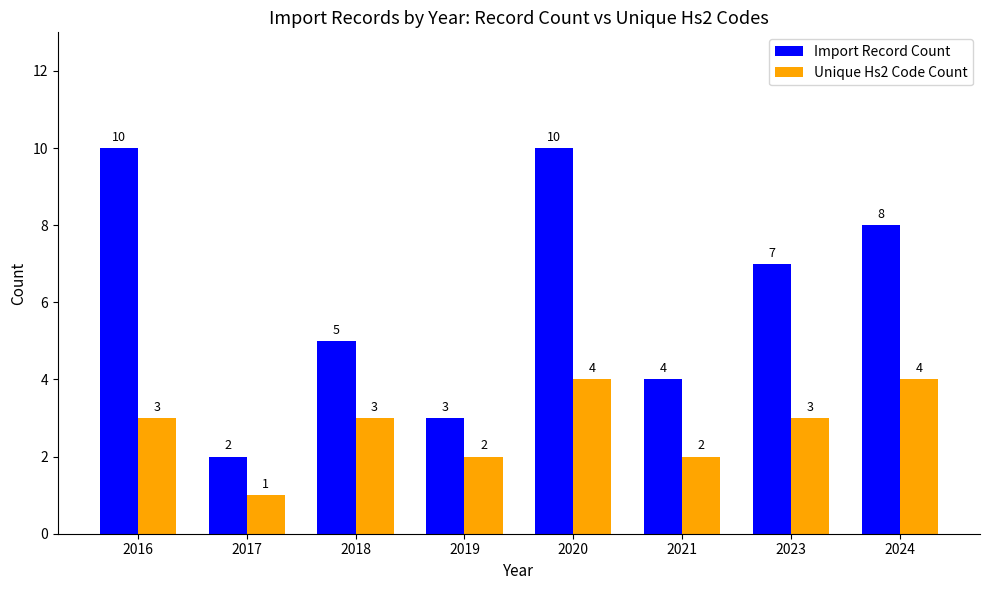

Which series has the largest range (max minus min)?

Import Record Count